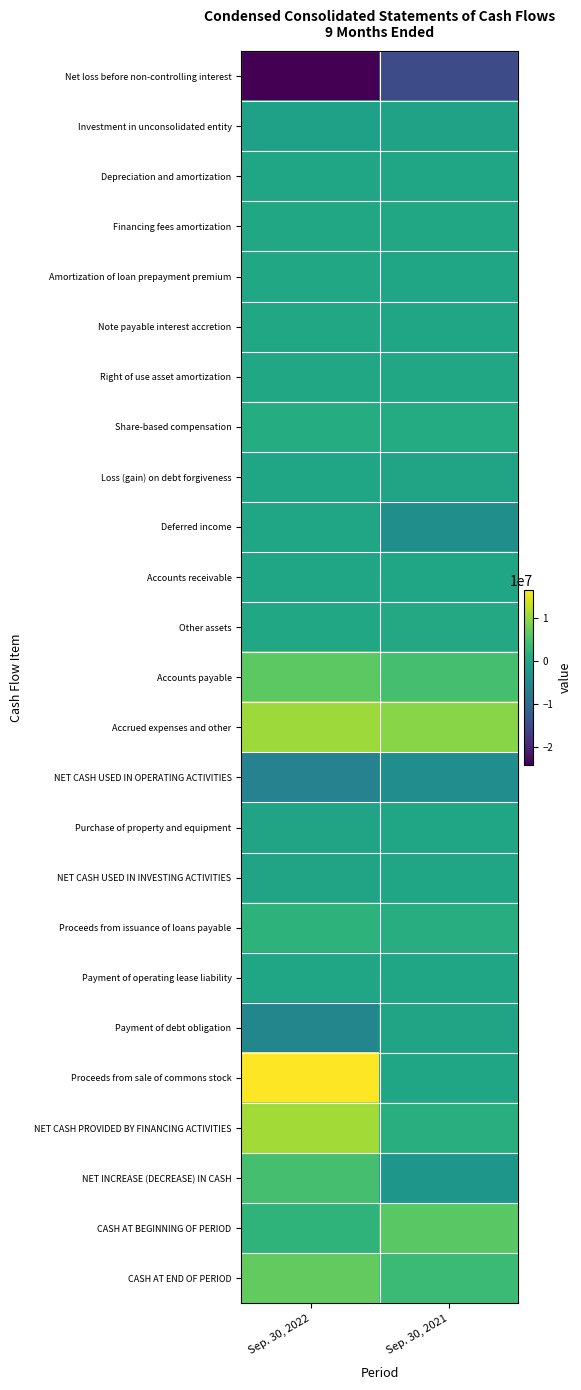

At how many categories does at least one series exceed 15900958?

1